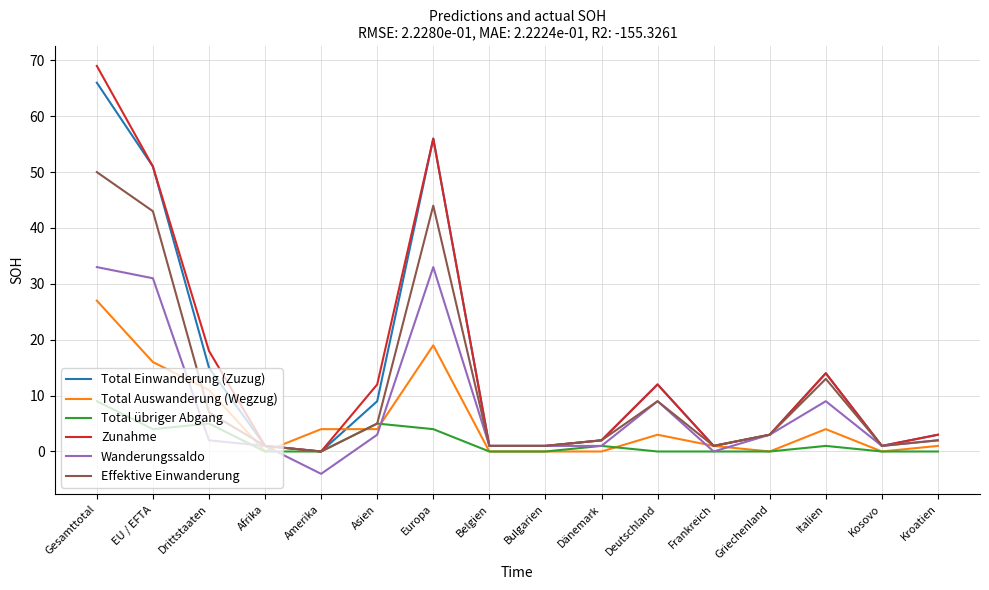

The value of Zunahme at Italien is 25. True or false?

False